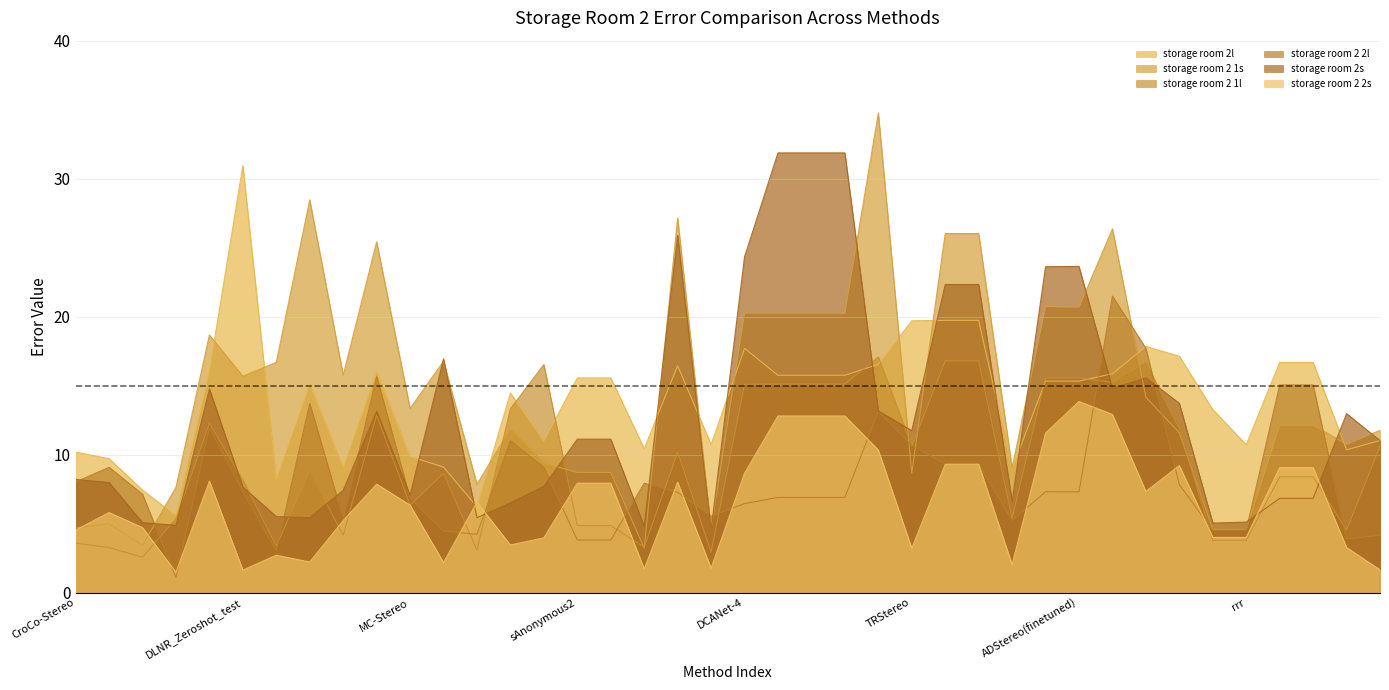

What is the spread (max minus min) of values at IGEVStereo-DCA?

9.5